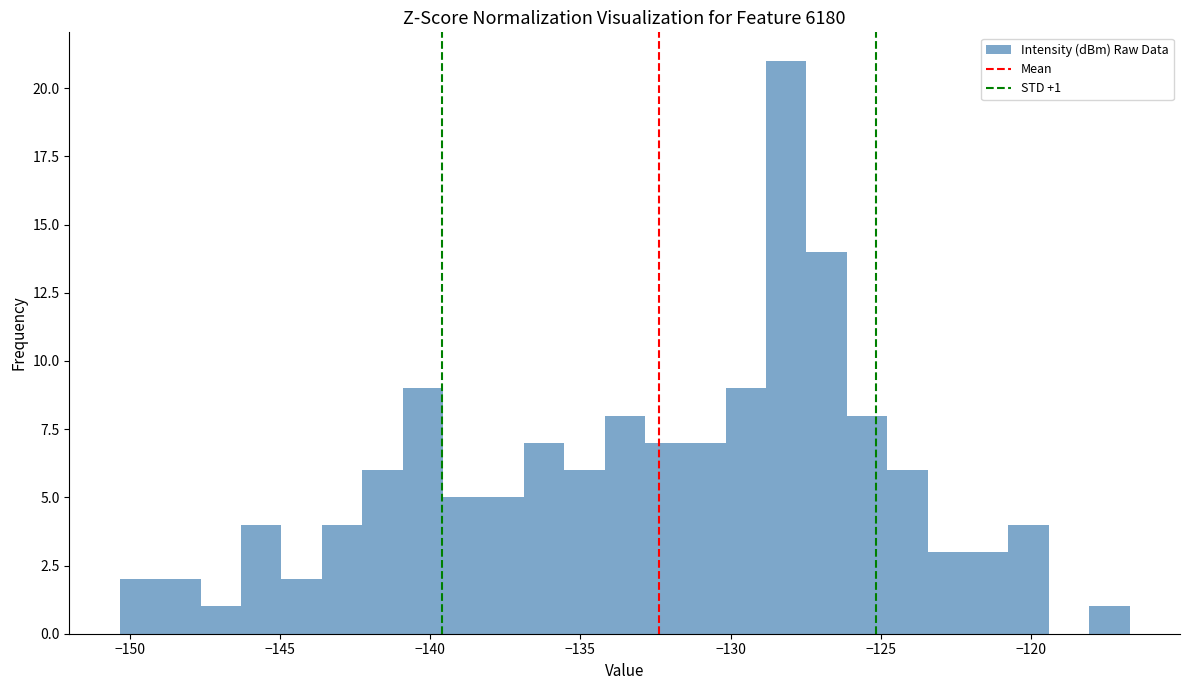

Around what value on the x-axis is the tallest bar? Give the approximate position of its centre, as read against the axis.

-128.0